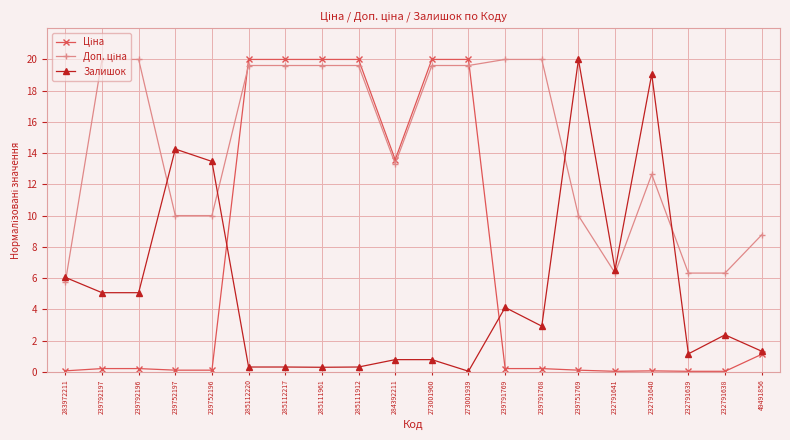

At how many categories does at least one series exceed 15?

12